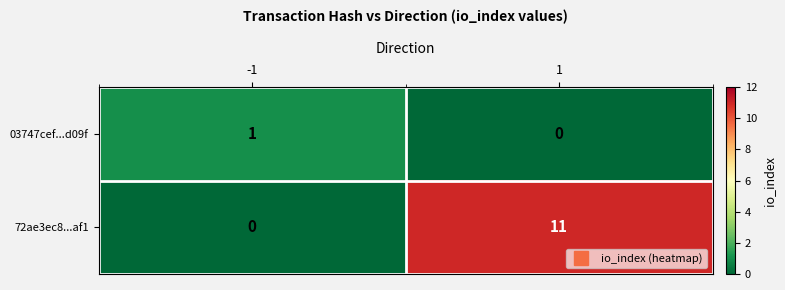

At 1, list the series in order from largest to smallest.

72ae3ec8...af1, 03747cef...d09f